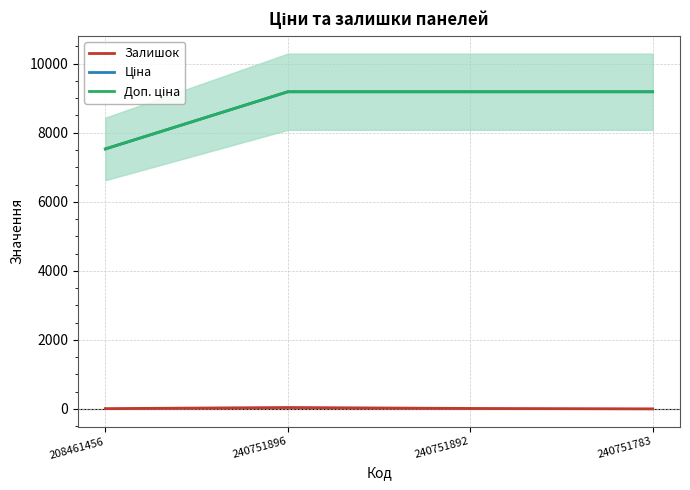

What is the difference between the highest and lowest values at 240751892?

9169.9